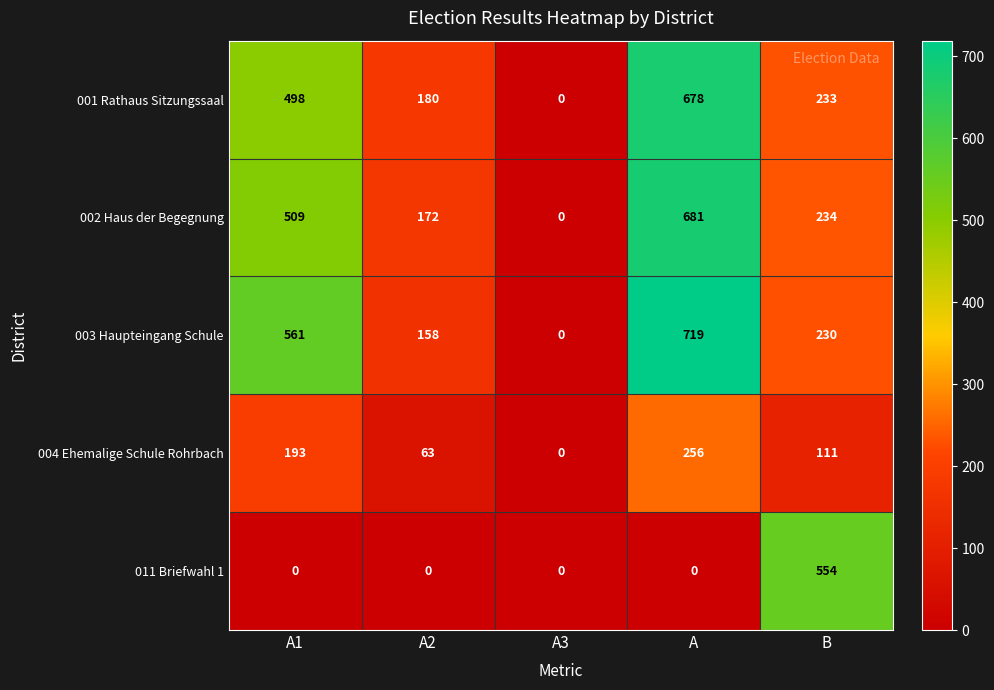

How many positive values does the 003 Haupteingang Schule series have?

4